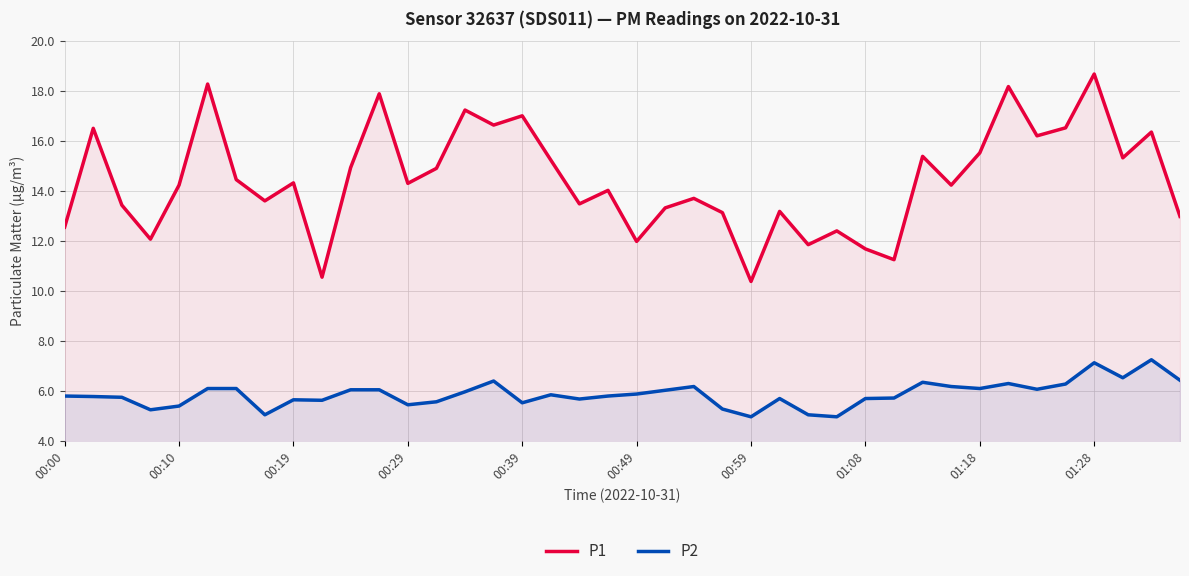

What is the minimum value for P1?

10.4